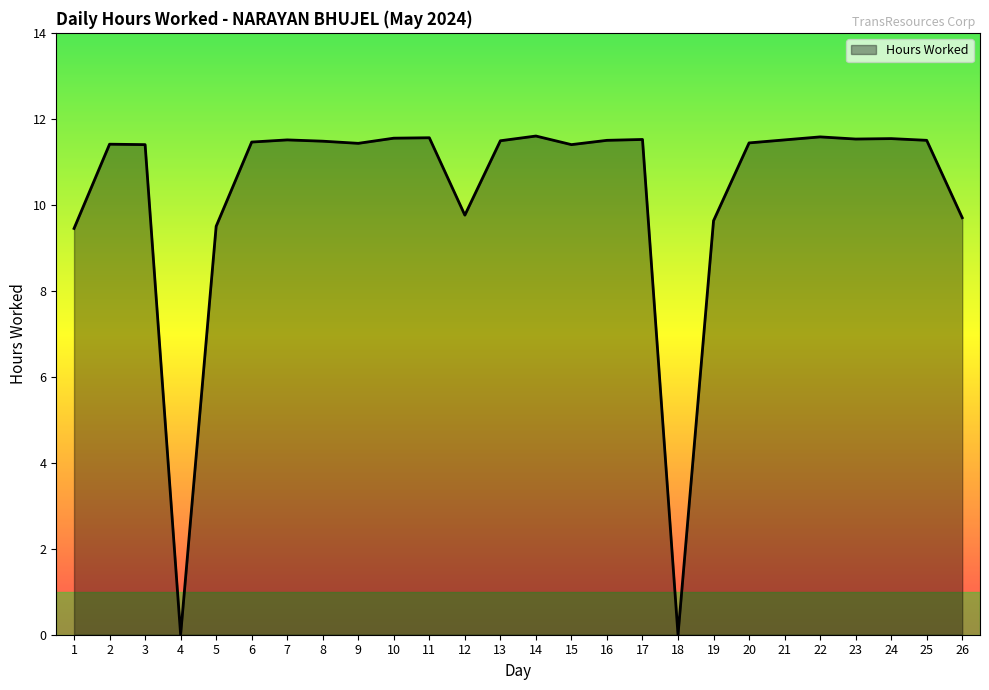

What is the sum of the values at 13 and 11?

23.1